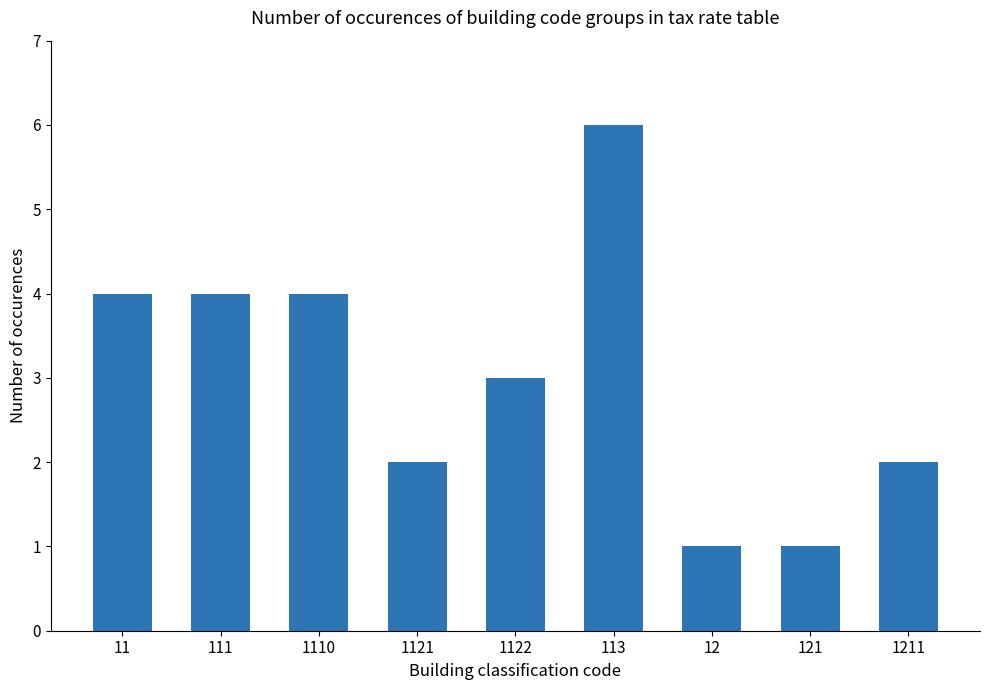

Reading left to right, extract all data points from this chart.

11=4	111=4	1110=4	1121=2	1122=3	113=6	12=1	121=1	1211=2